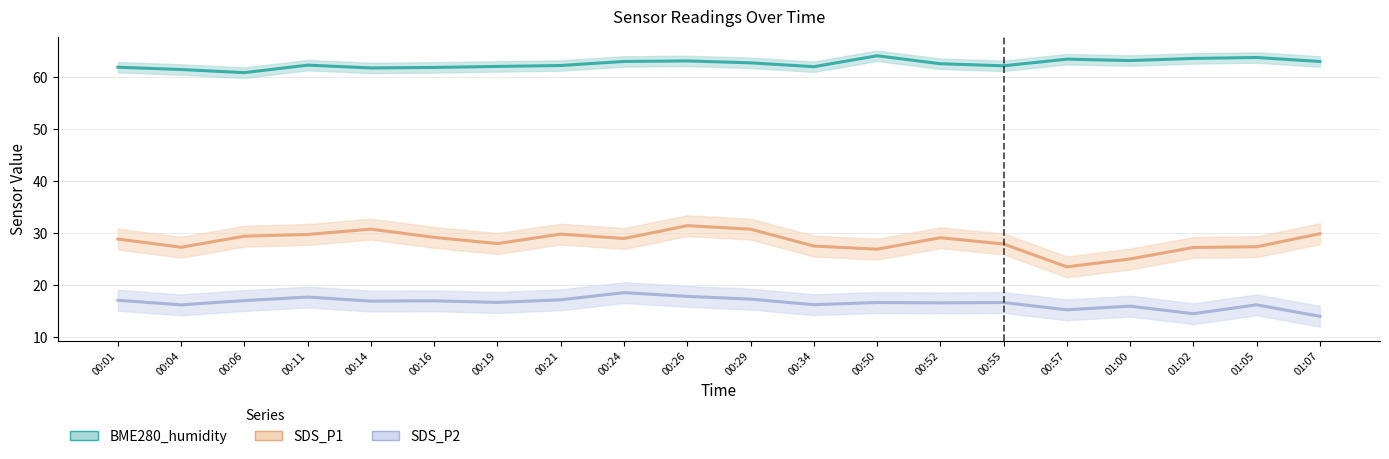

What is the value of the BME280_humidity point at the 14th from the left?

62.5